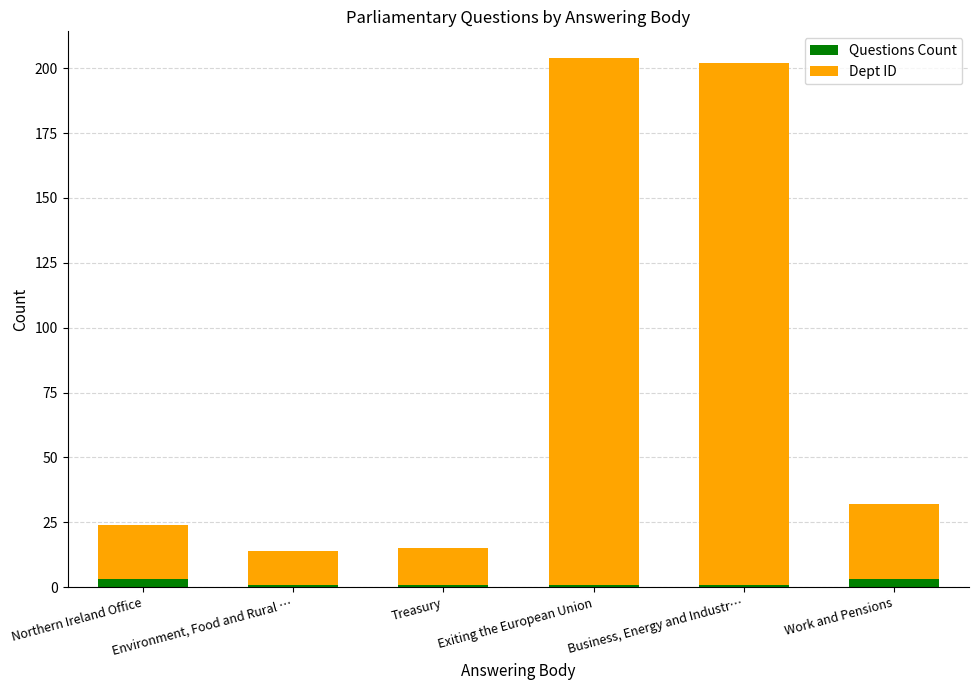

What is the sum of all Questions Count values?

10